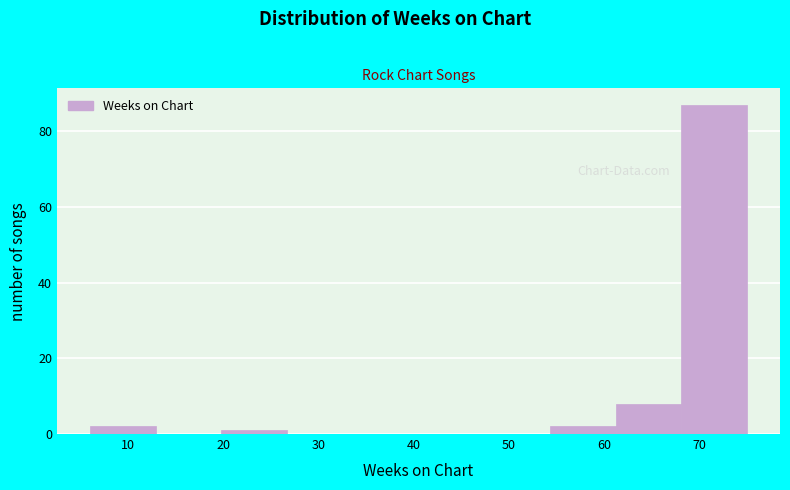

Reading left to right, list every bar in this chart as the range it spans on the x-axis followed by its height. Neither the bar edges nor the heights are printed on the chart, so give them approximately, as read against the axes.

6.0 to 12.9: 2
12.9 to 19.8: 0
19.8 to 26.7: under 2
26.7 to 33.6: 0
33.6 to 40.5: 0
40.5 to 47.4: 0
47.4 to 54.3: 0
54.3 to 61.2: 2
61.2 to 68.1: 8
68.1 to 75.0: 88